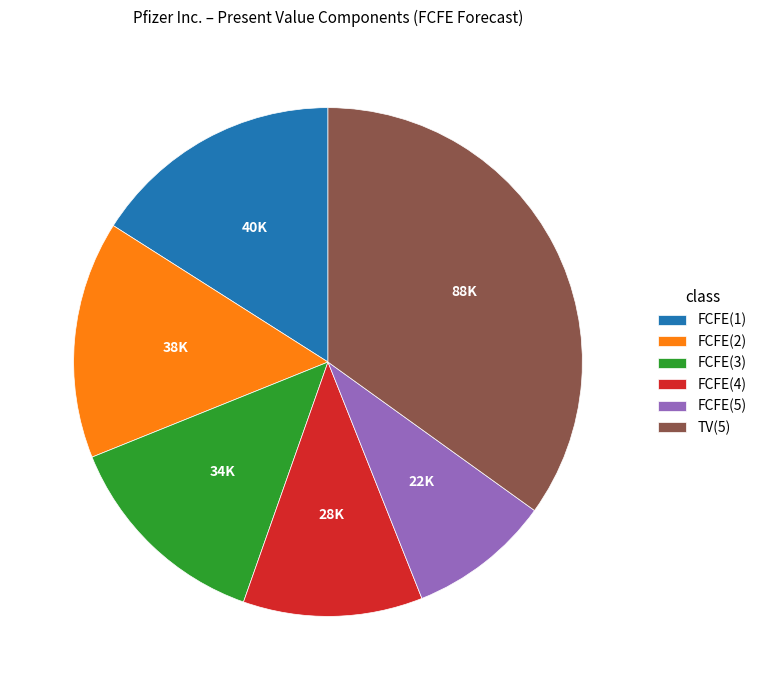

Combined, do FCFE(5) and FCFE(4) account for over 50%?

No